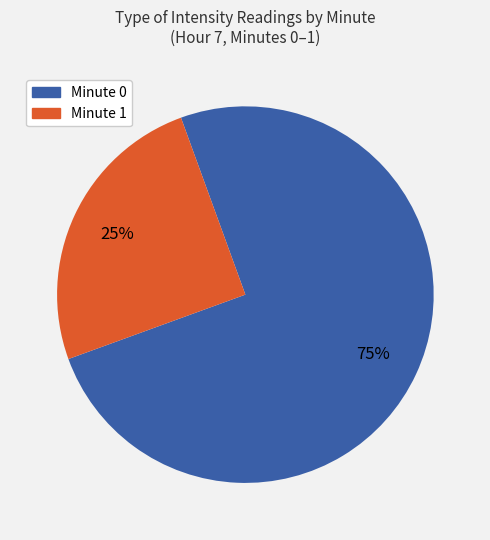

To the nearest percent, what percentage of the pie is Minute 1?

25%